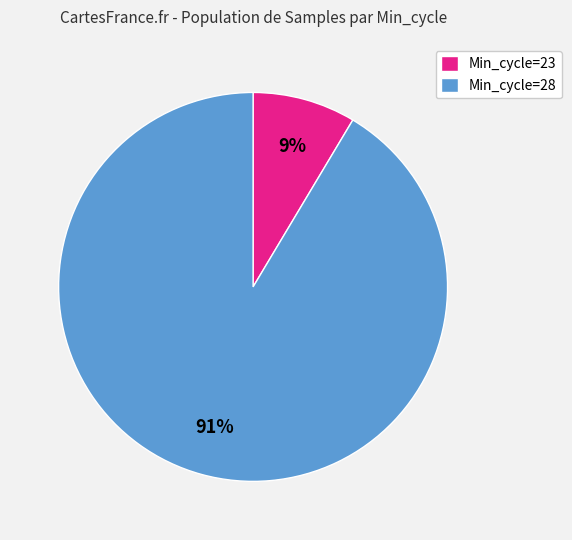

Do Min_cycle=23 and Min_cycle=28 together represent more than half of the pie?

Yes